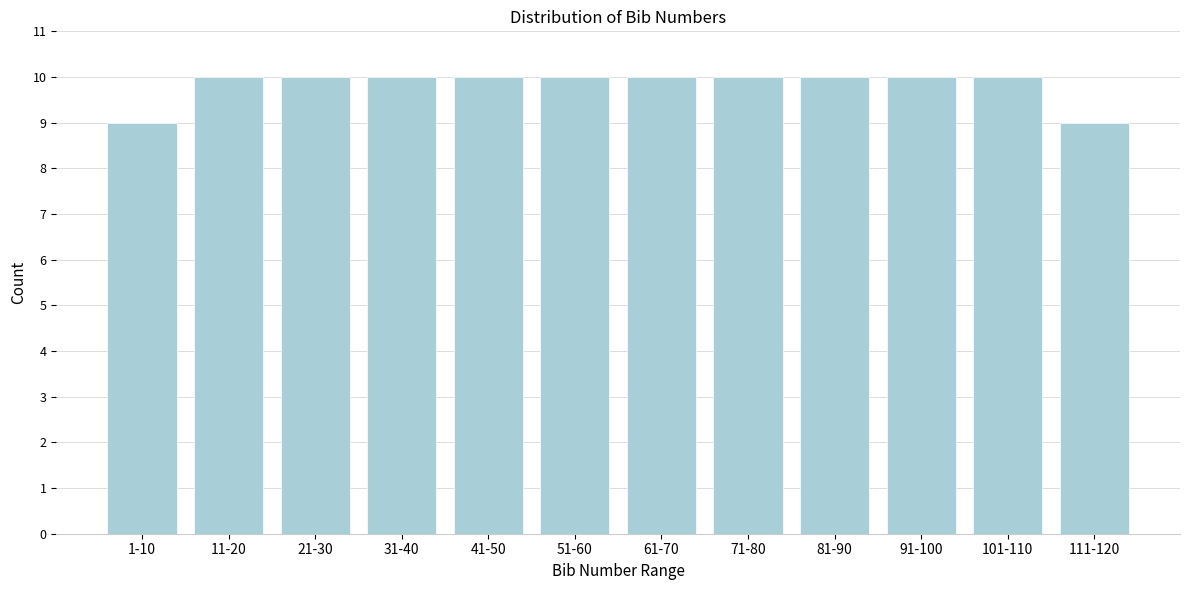

Reading left to right, what are all the values shown in this chart?

9	10	10	10	10	10	10	10	10	10	10	9